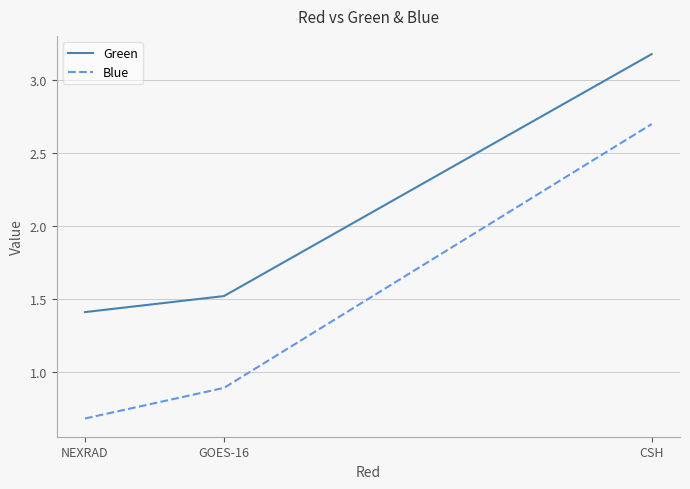

What position from the right is GOES-16?

2